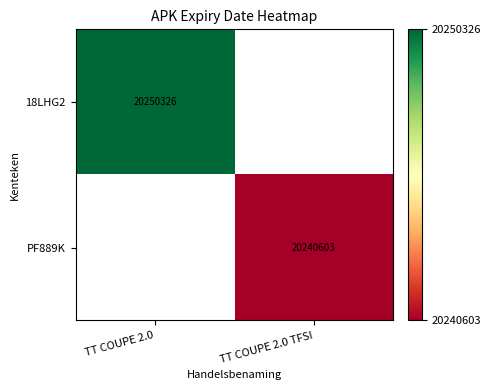

The 18LHG2 series shows 36403175 at TT COUPE 2.0. True or false?

False